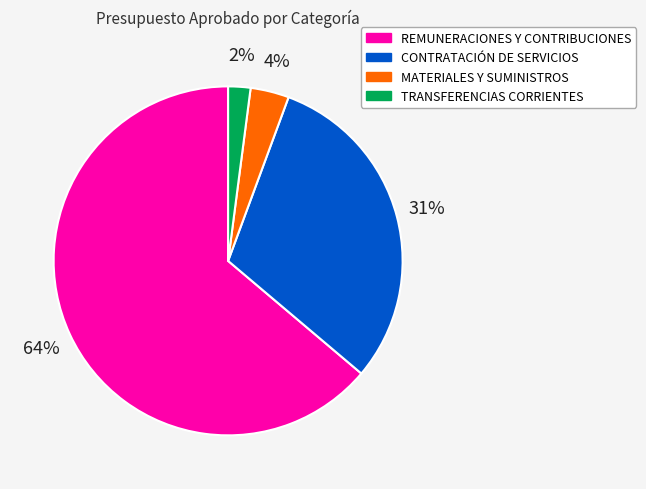

To the nearest percent, what portion does CONTRATACIÓN DE SERVICIOS represent?

31%